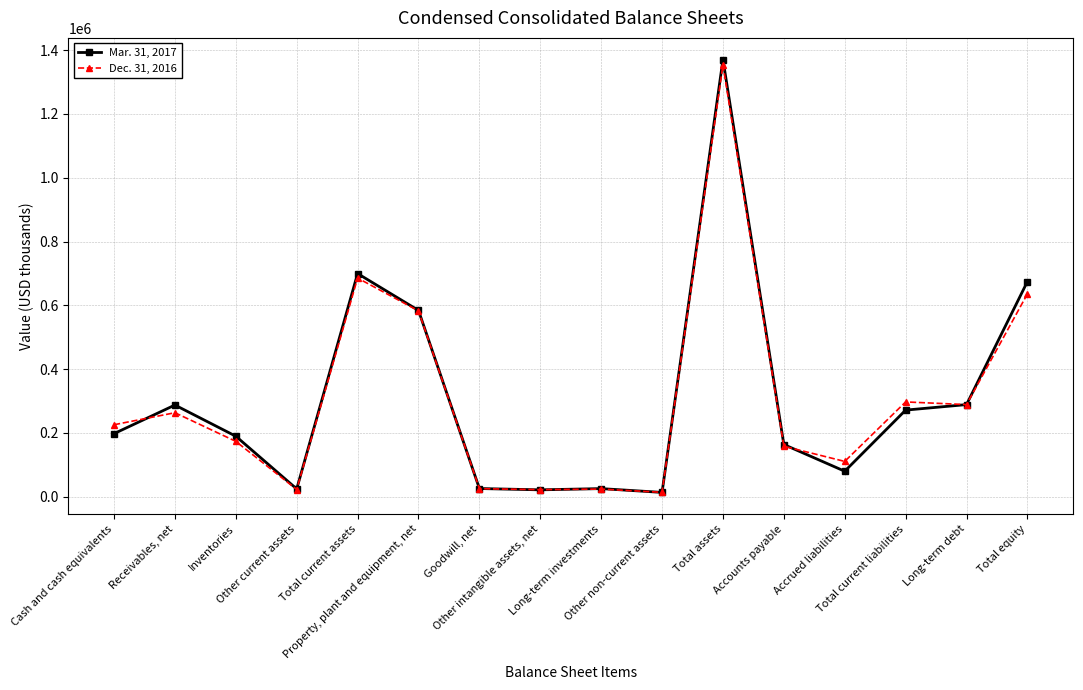

True or false: Dec. 31, 2016 has more than 0 interior local peaks.

True